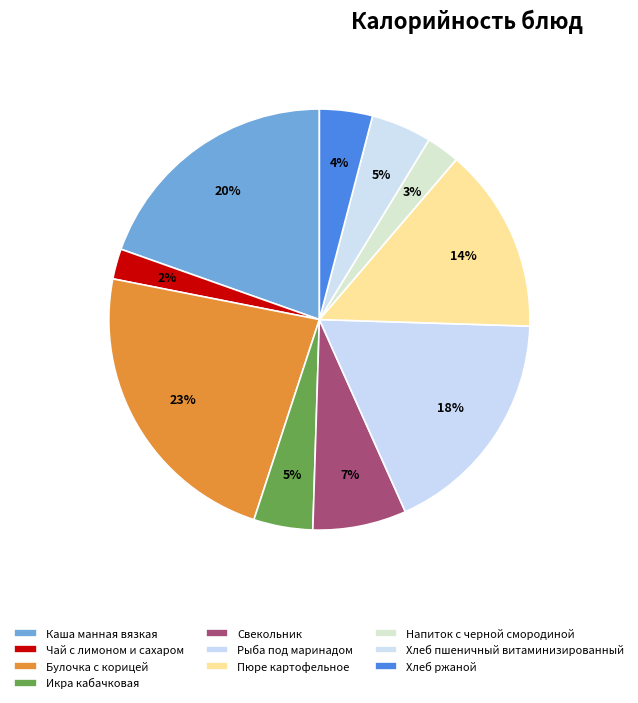

How many segments does this pie chart have?

10